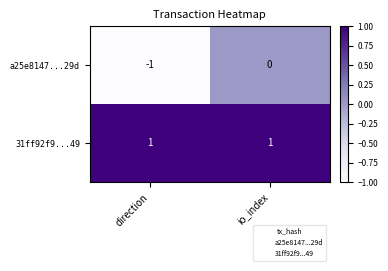

What value does the 31ff92f9...49 series have at io_index?

1